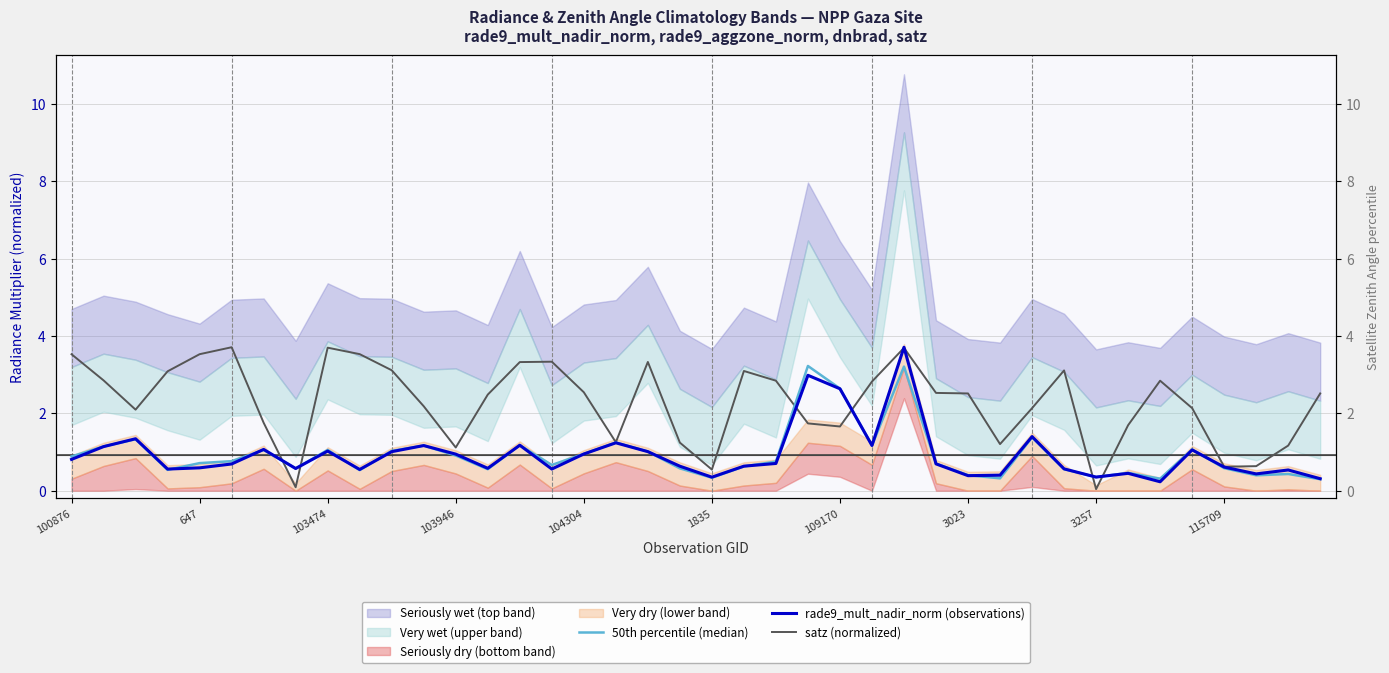

Reading right to left, transcribe all the data shown in this chart.

50th percentile (median): 0.3	0.4	0.4	0.6	1.1	0.3	0.5	0.4	0.6	1.4	0.3	0.4	0.7	3.2	1.2	2.6	3.2	0.8	0.6	0.3	0.6	1.0	1.2	1.0	0.7	1.2	0.6	0.9	1.2	1.0	0.5	1.1	0.6	1.1	0.8	0.7	0.5	1.3	1.1	0.9
rade9_mult_nadir_norm (observations): 0.3	0.5	0.4	0.6	1.1	0.2	0.4	0.4	0.6	1.4	0.4	0.4	0.7	3.7	1.2	2.6	3.0	0.7	0.6	0.3	0.6	1.0	1.2	0.9	0.6	1.2	0.6	0.9	1.2	1.0	0.5	1.0	0.6	1.1	0.7	0.6	0.6	1.3	1.1	0.8
satz (normalized): 2.5	1.2	0.6	0.6	2.1	2.8	1.7	0.0	3.1	2.1	1.2	2.5	2.5	3.7	2.8	1.7	1.7	2.8	3.1	0.5	1.2	3.3	1.3	2.5	3.3	3.3	2.5	1.1	2.2	3.1	3.5	3.7	0.1	1.8	3.7	3.5	3.1	2.1	2.9	3.5